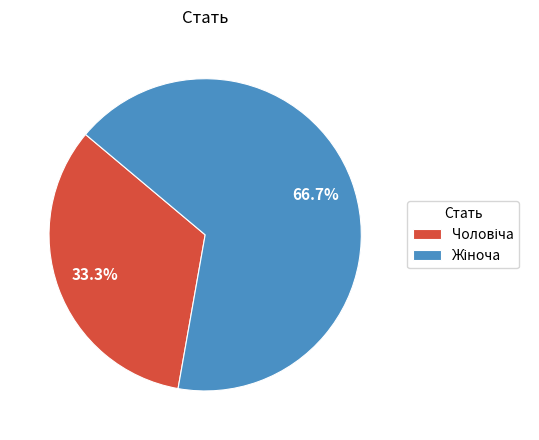

To the nearest percent, what is the average slice percentage?

50%